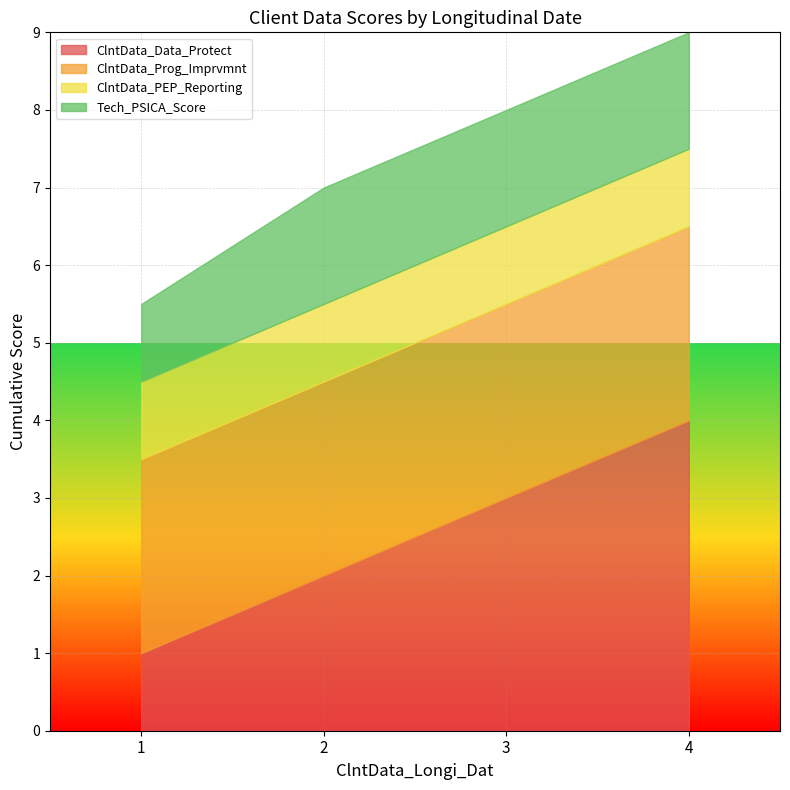

Where does the ClntData_Prog_Imprvmnt series first go above 2?

1